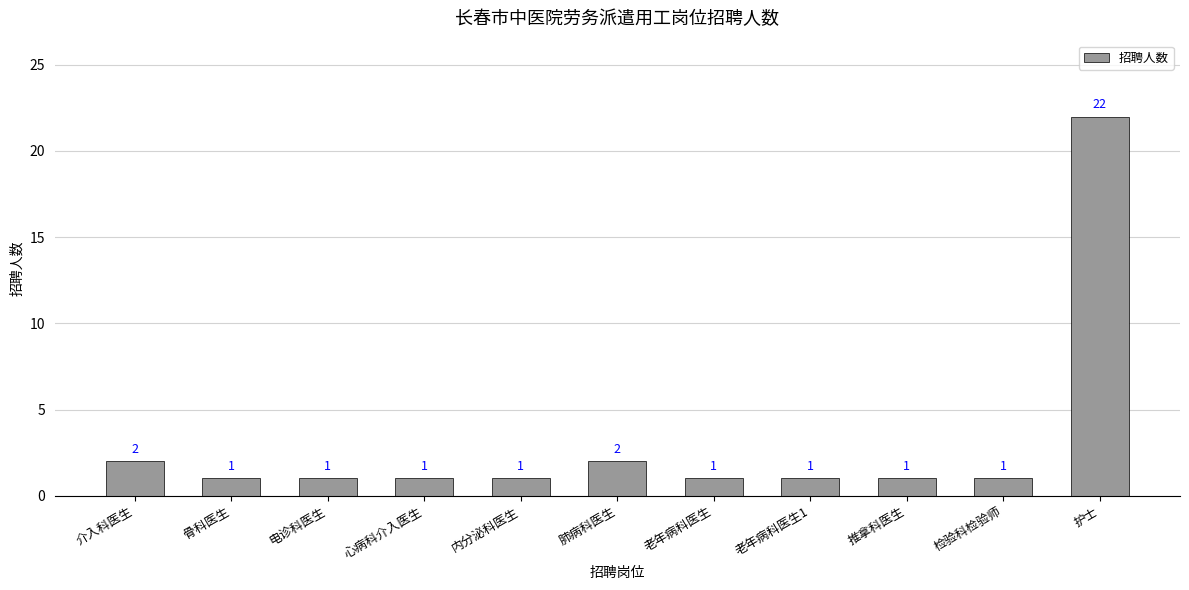

Reading left to right, what are all the values shown in this chart?

介入科医生=2	骨科医生=1	电诊科医生=1	心病科介入医生=1	内分泌科医生=1	肺病科医生=2	老年病科医生=1	老年病科医生1=1	推拿科医生=1	检验科检验师=1	护士=22